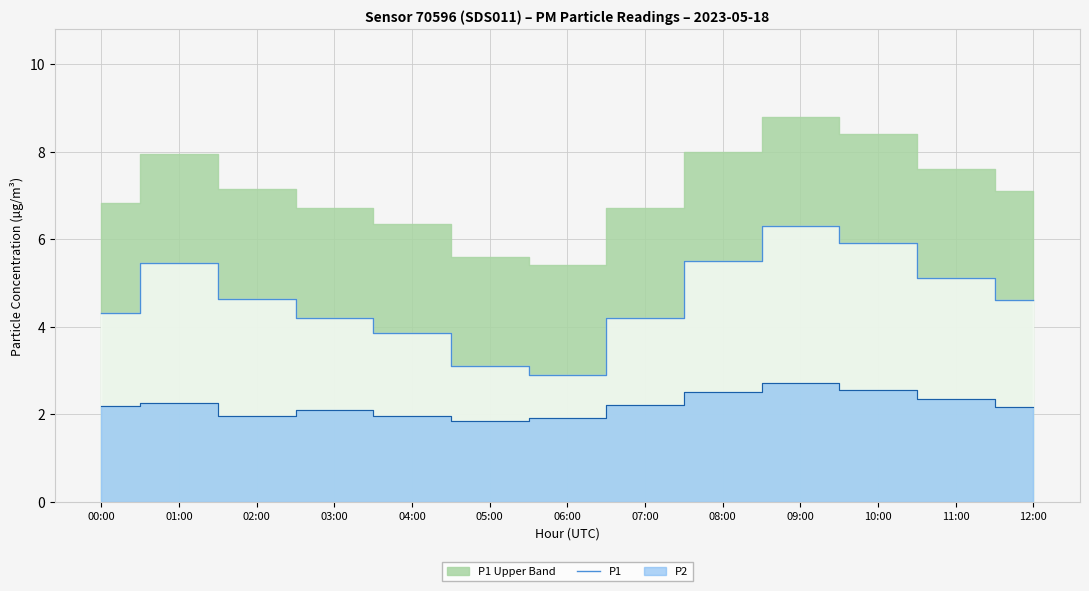

What is the maximum value for P1?

6.3